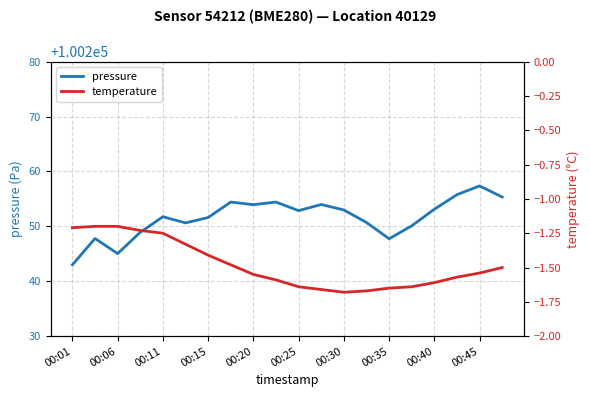

What is the lowest value of the pressure series?

100243.0